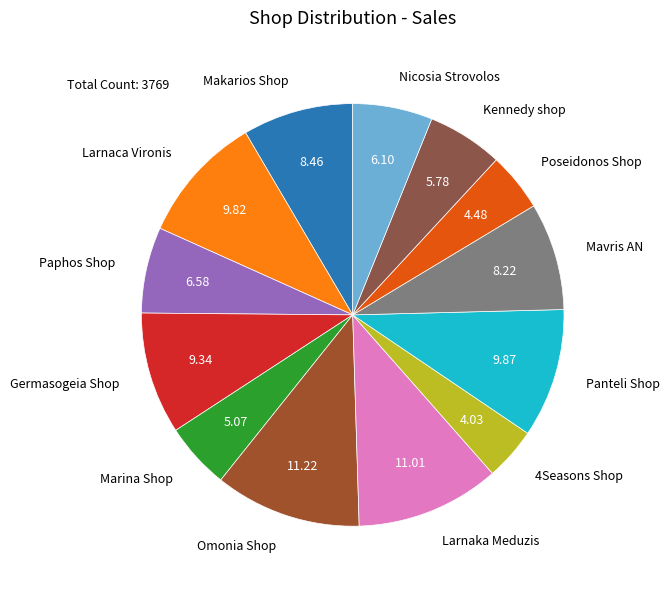

True or false: Makarios Shop accounts for 8% of the total.

True